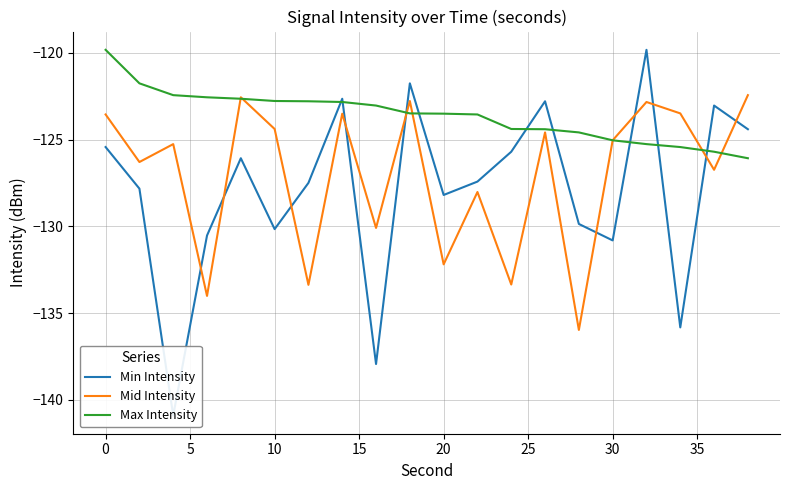

The Max Intensity series shows -125.0 at 30. True or false?

True